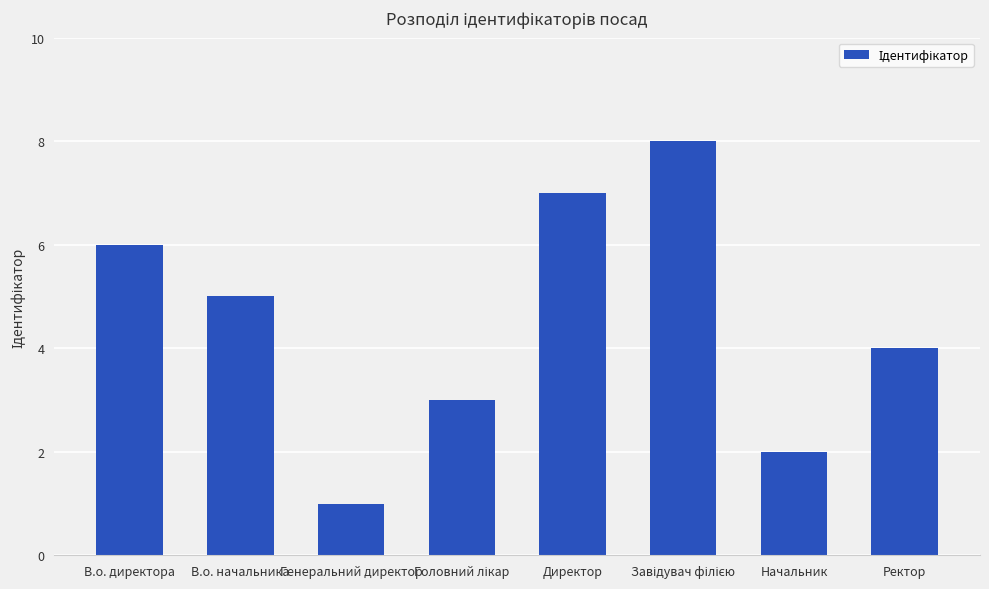

What is the minimum value shown in the chart?

1